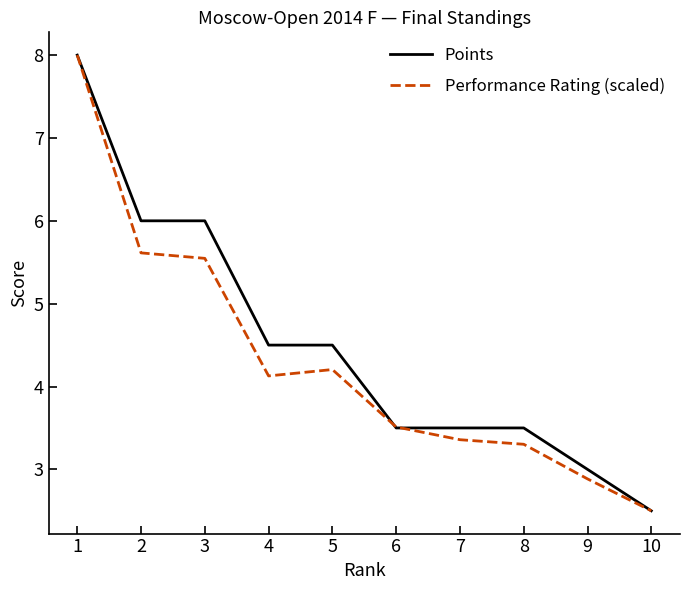

The Points series shows 6.3 at 8. True or false?

False